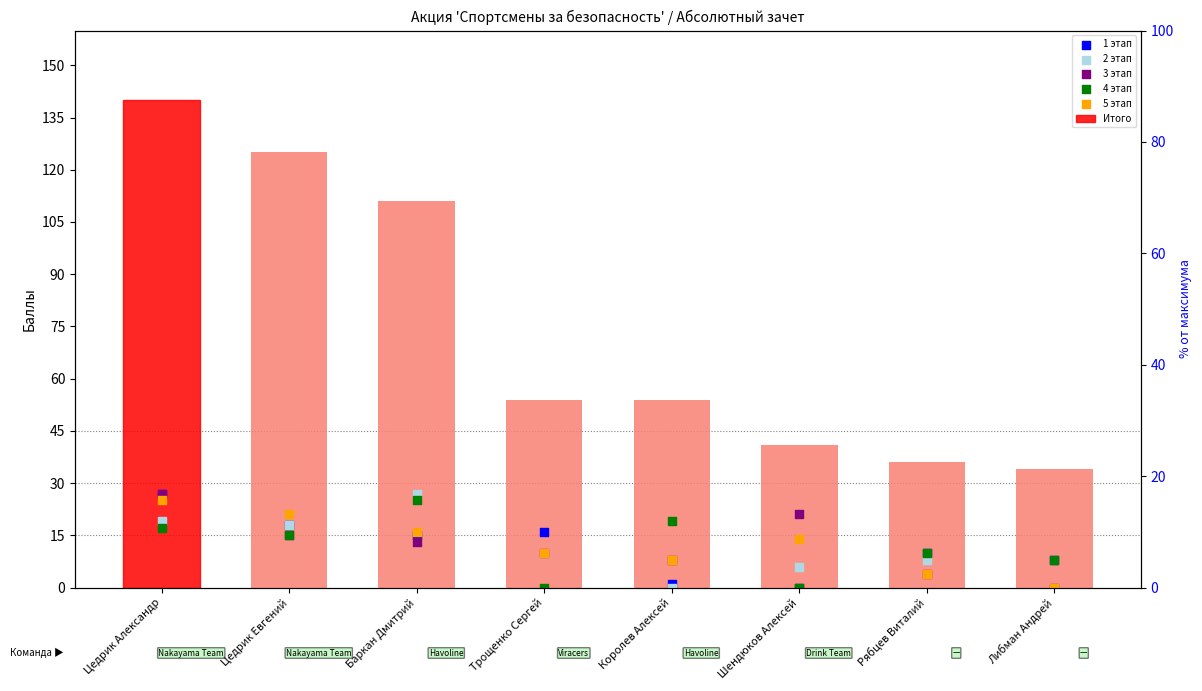

At how many categories does at least one series exceed 68?

3